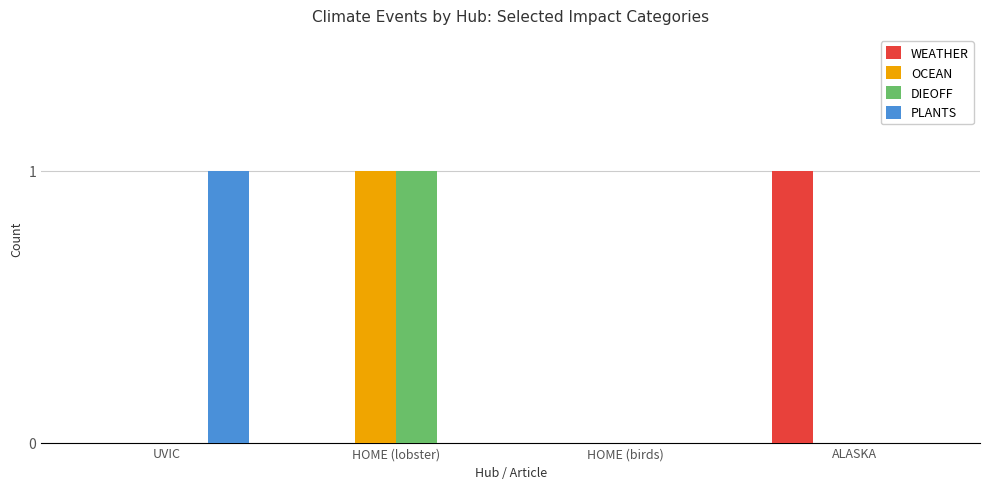

Count the PLANTS values in the range 0 to 1.

4